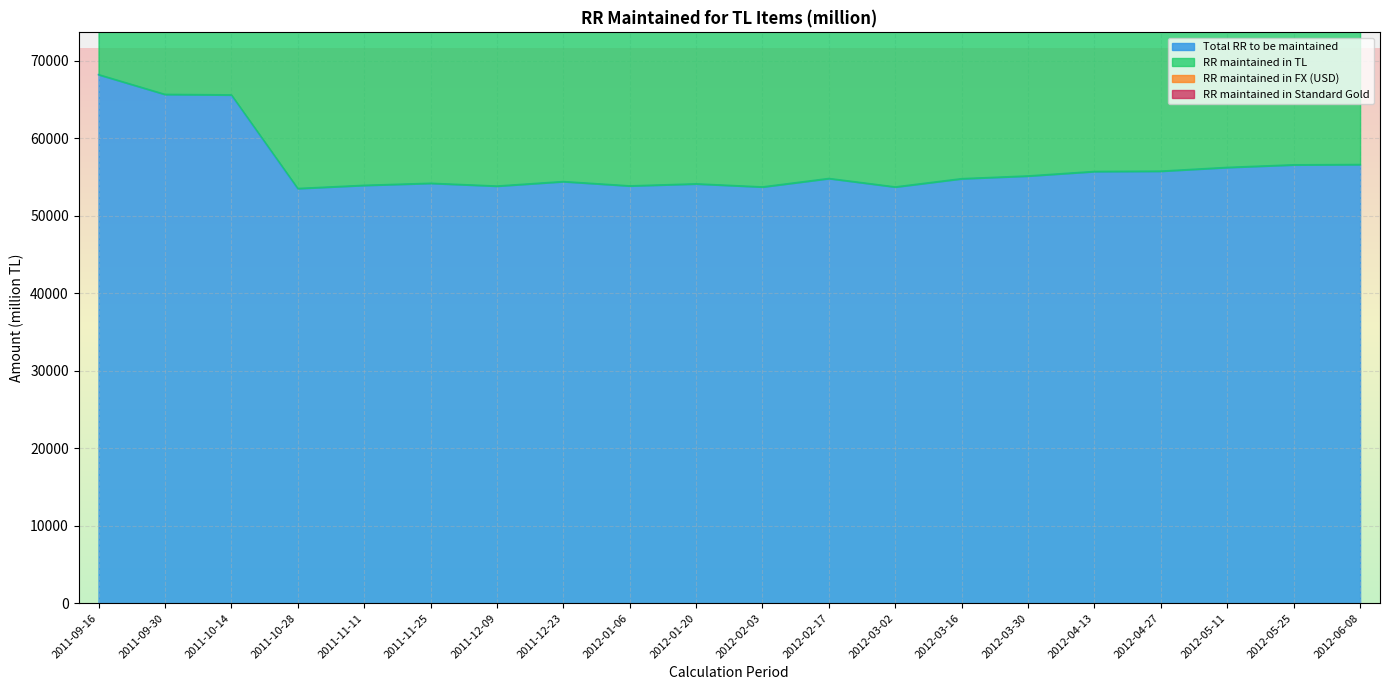

What position from the right is 2012-02-17?

9